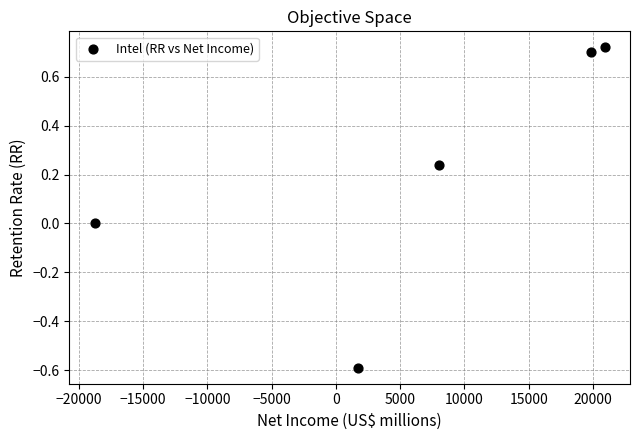

What is the average X value?

6342.8